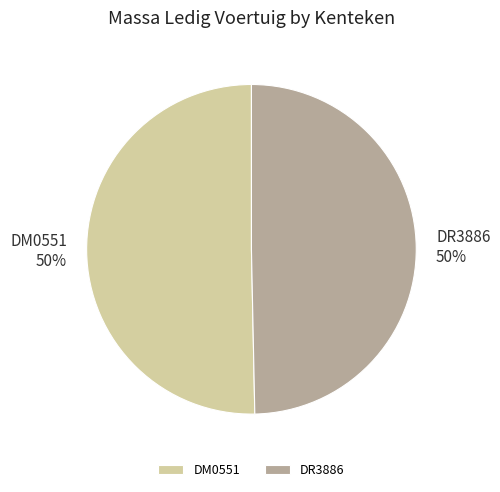

How many slices are in this pie chart?

2